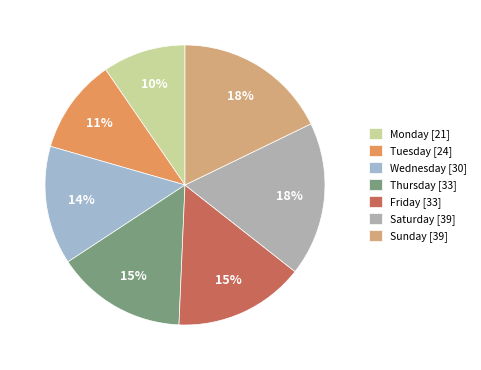

Which category has the smallest portion of the pie?

Monday